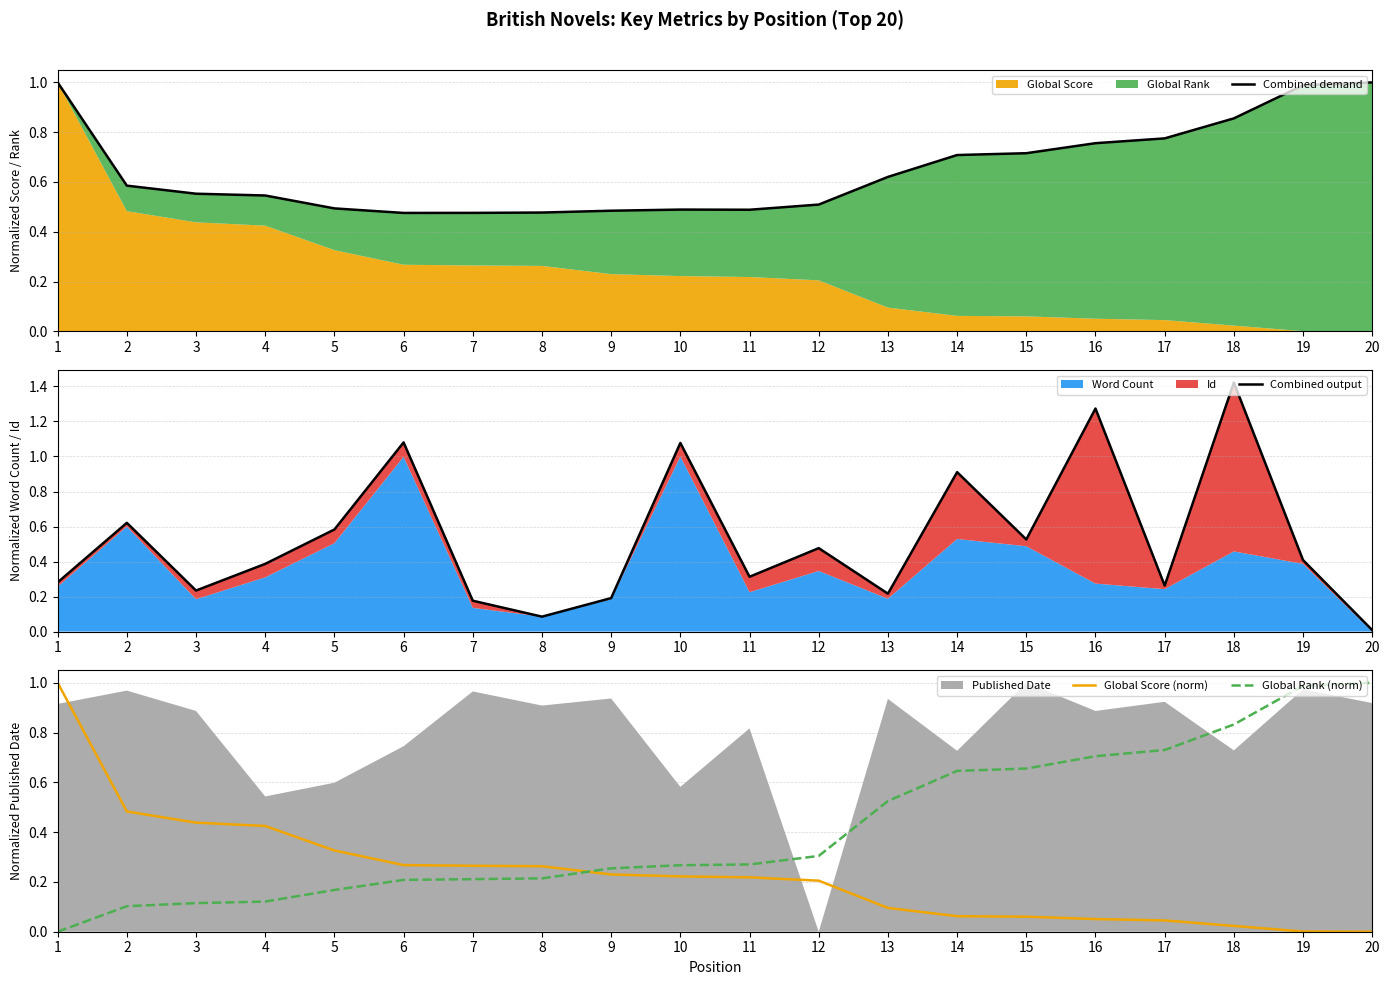

What is the spread (max minus min) of values at 19?

1.0